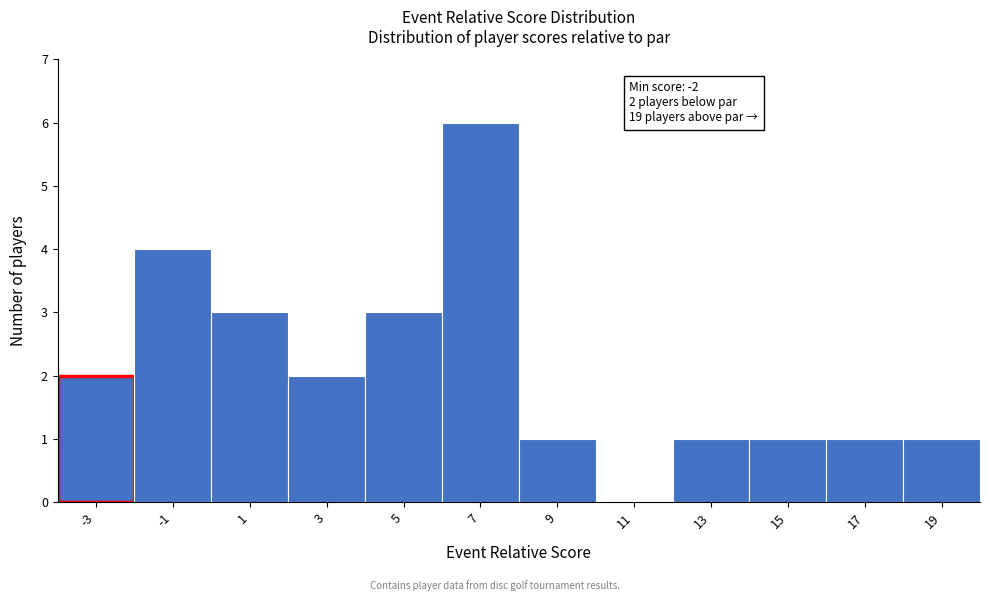

Reading right to left, extract all data points from this chart.

19=1	17=1	15=1	13=1	11=0	9=1	7=6	5=3	3=2	1=3	-1=4	-3=2